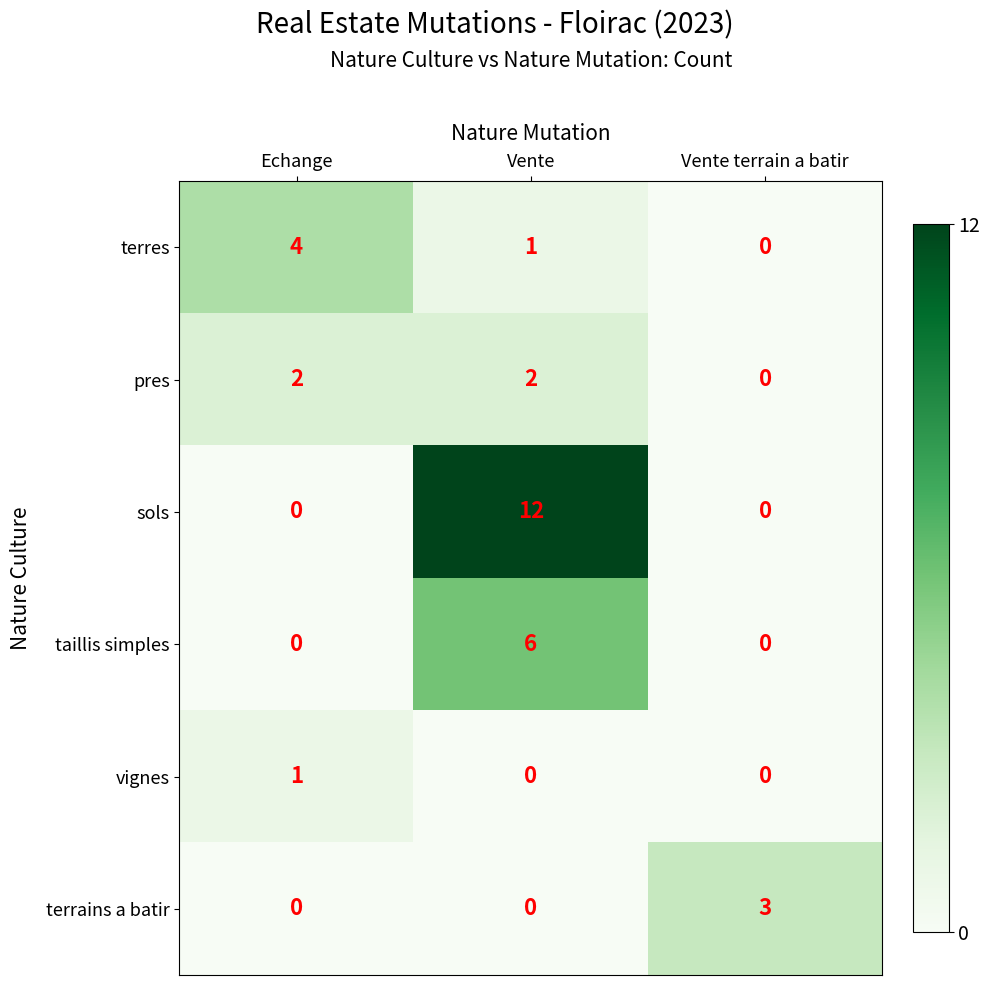

What is the total value across all series at Vente terrain a batir?

3